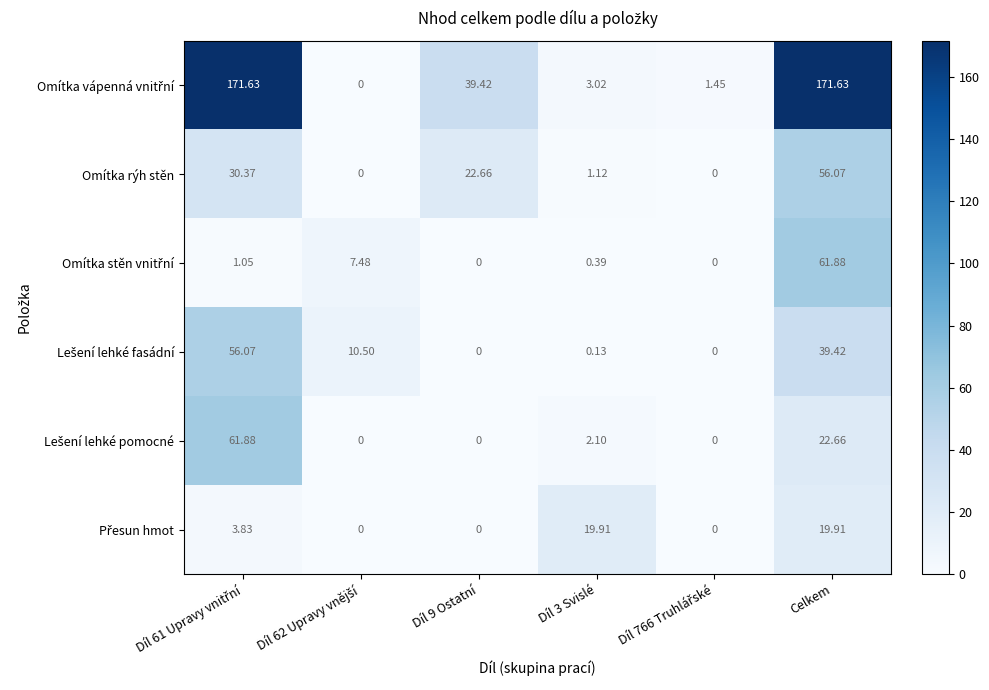

At which category is the sum across all series the highest?

Celkem